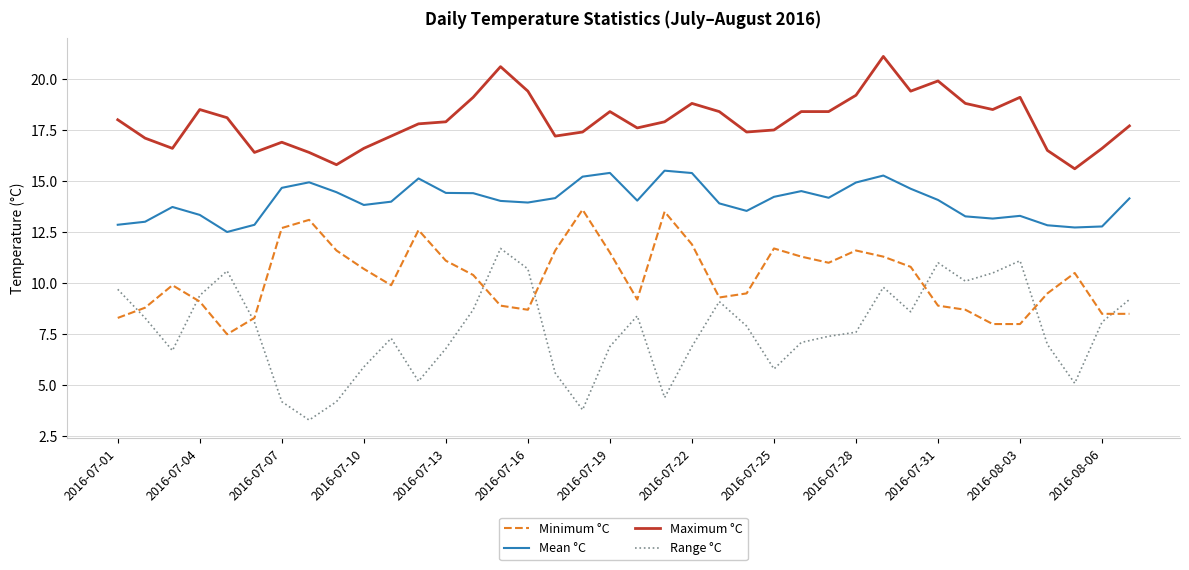

Rank the series by their average value, from lowest to highest.

Range °C, Minimum °C, Mean °C, Maximum °C